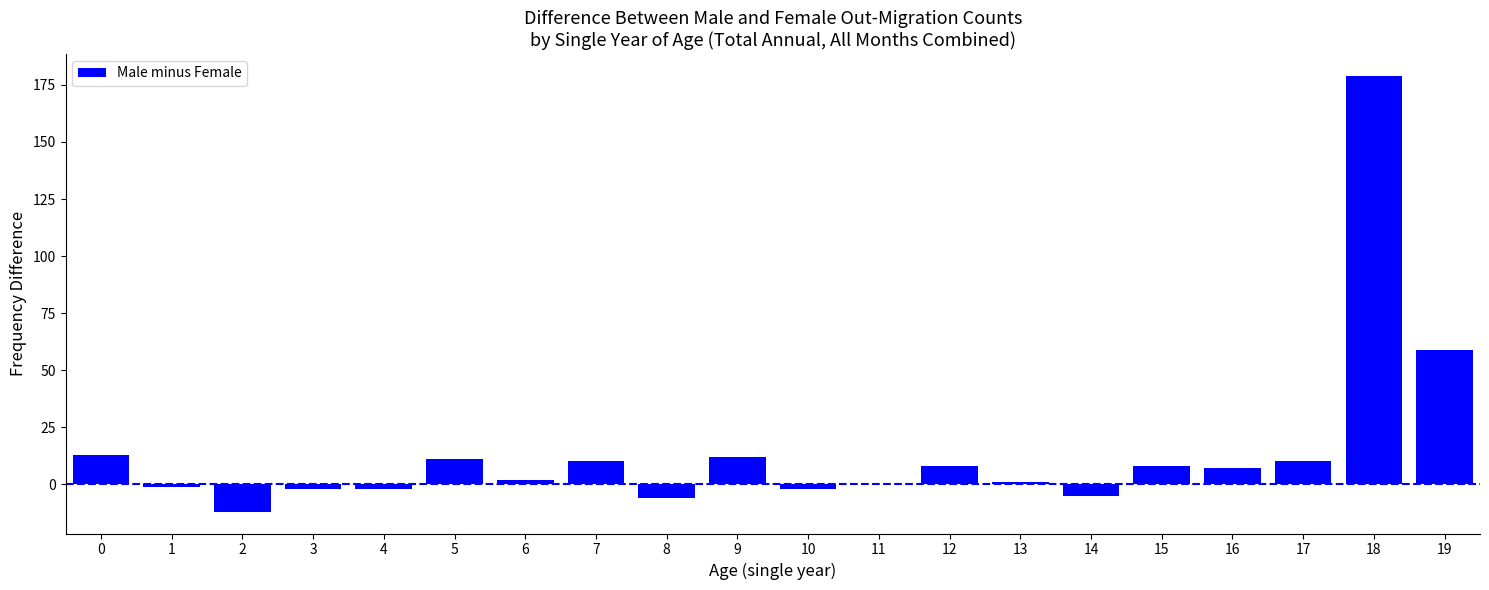

Reading right to left, extract all data points from this chart.

19=59	18=179	17=10	16=7	15=8	14=-5	13=1	12=8	11=0	10=-2	9=12	8=-6	7=10	6=2	5=11	4=-2	3=-2	2=-12	1=-1	0=13